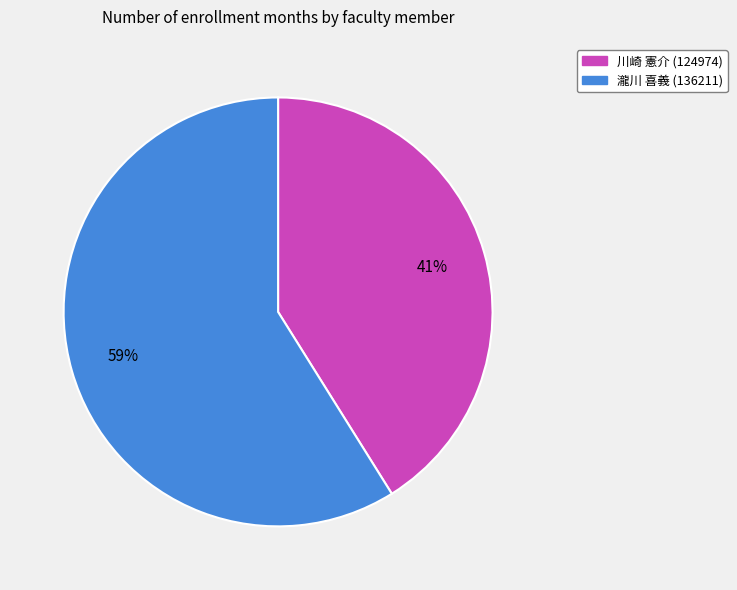

Do 瀧川 喜義 (136211) and 川崎 憲介 (124974) together represent more than half of the pie?

Yes